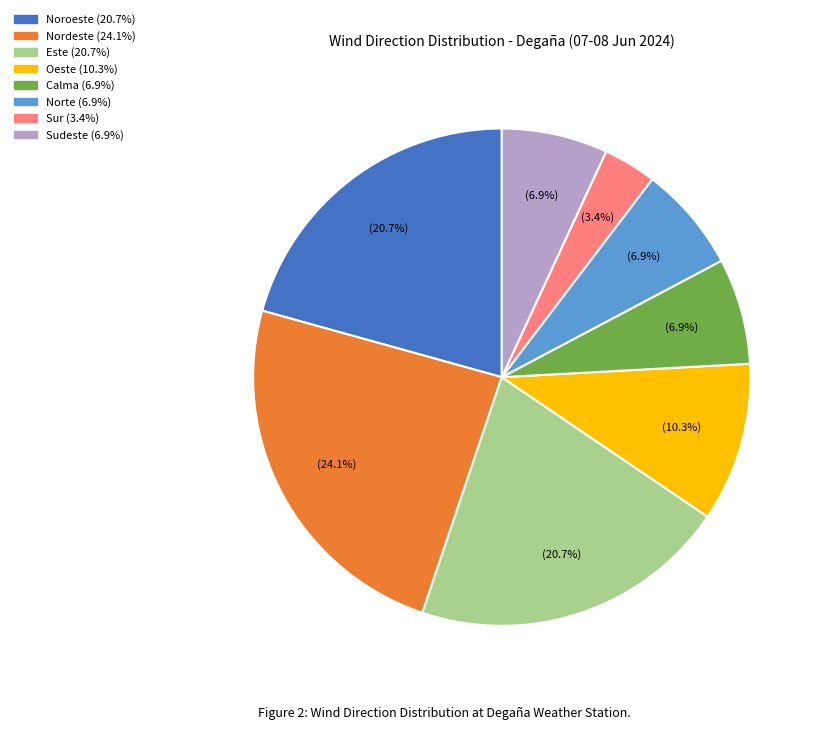

Does any single category account for the majority?

No